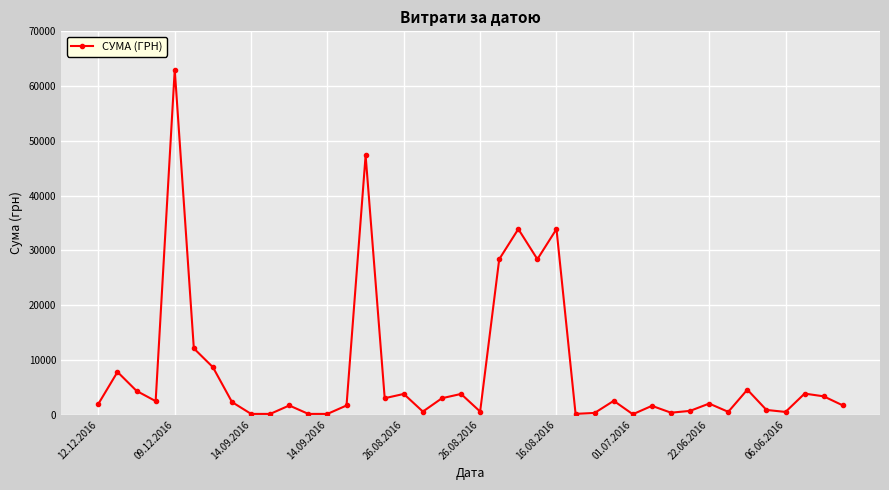

True or false: the data has more than 0 interior local peaks.

True